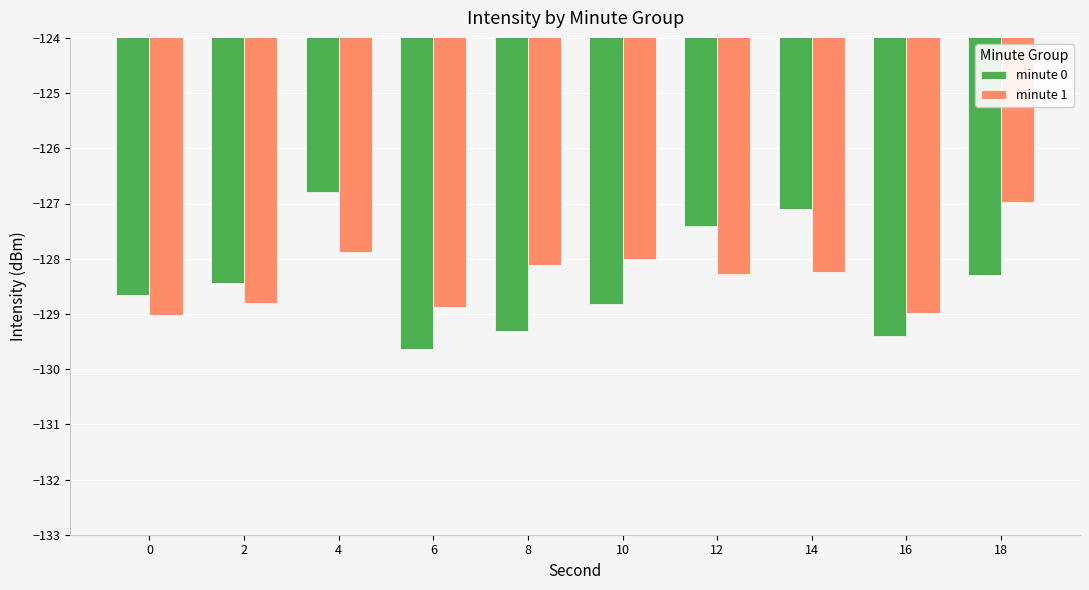

Which series has the widest spread of values?

minute 0